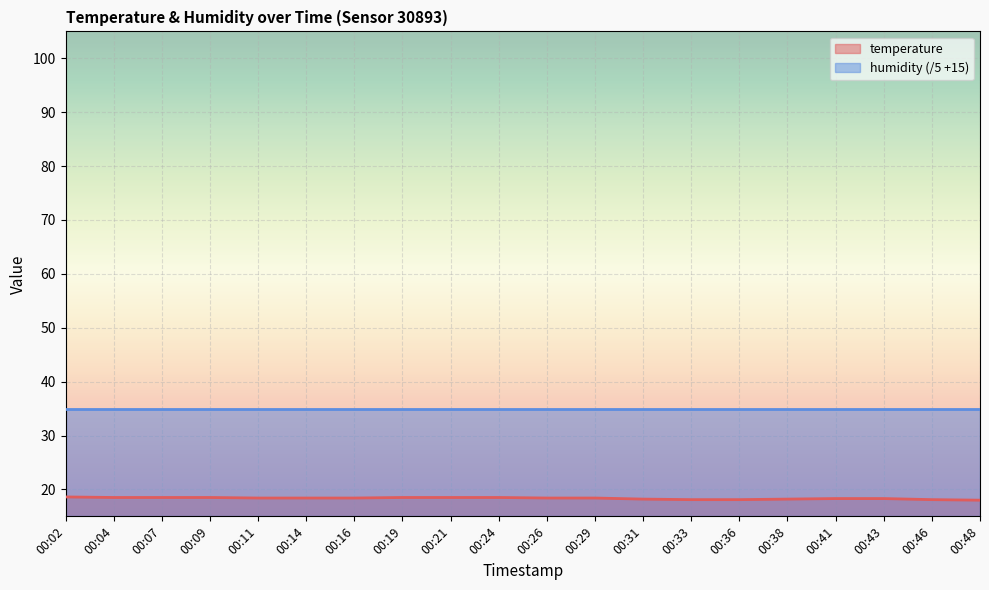

How many distinct data groups are displayed?

2